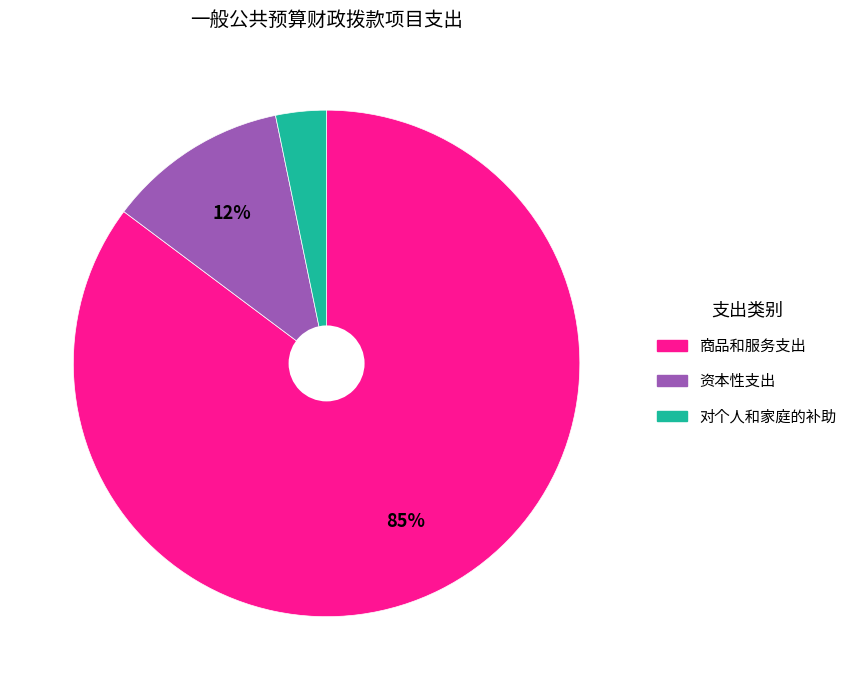

To the nearest percent, what is the difference between the 商品和服务支出 and 对个人和家庭的补助 slice percentages?

82%